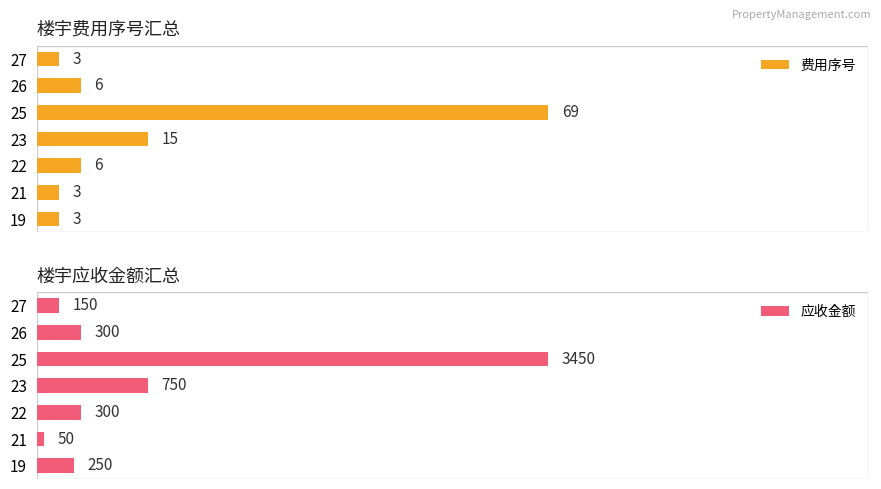

What are all the series names shown in the legend?

费用序号, 应收金额